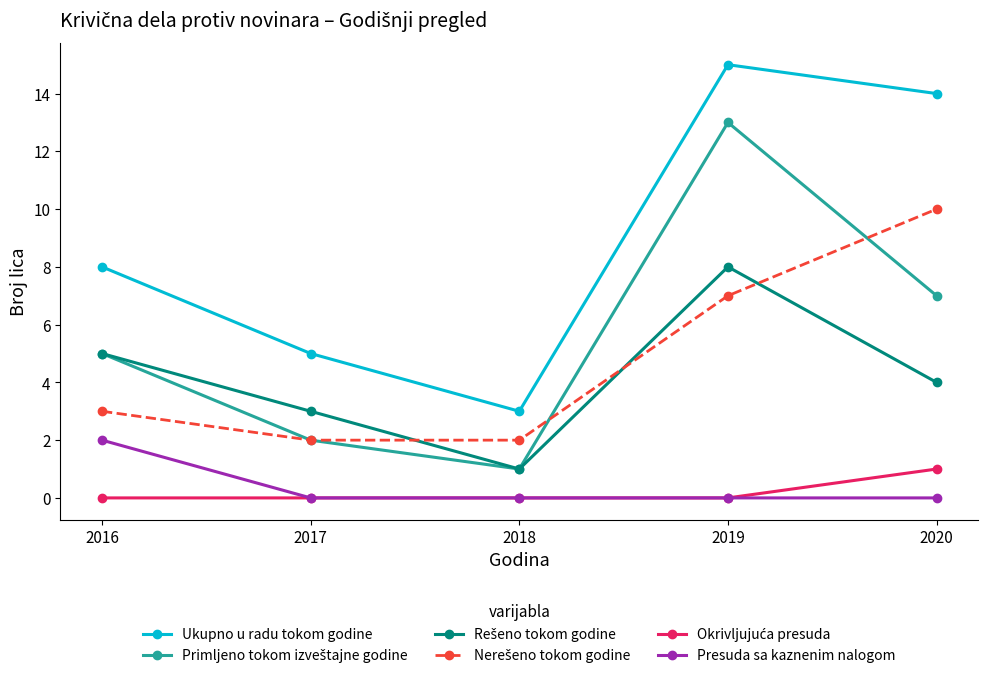

At which category is the sum across all series the highest?

2019